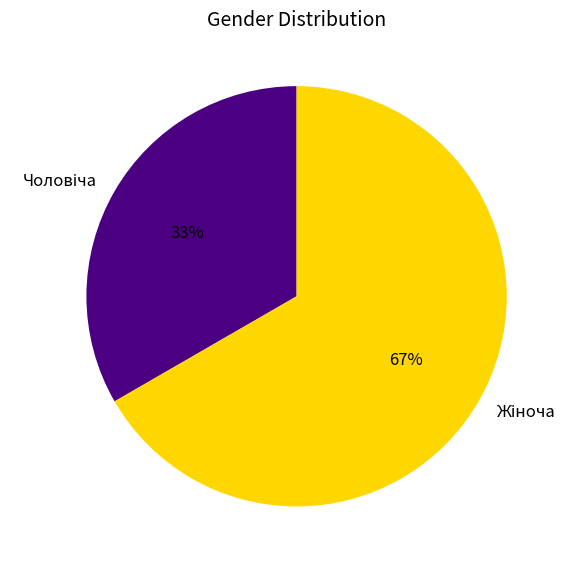

Does any single category account for the majority?

Yes